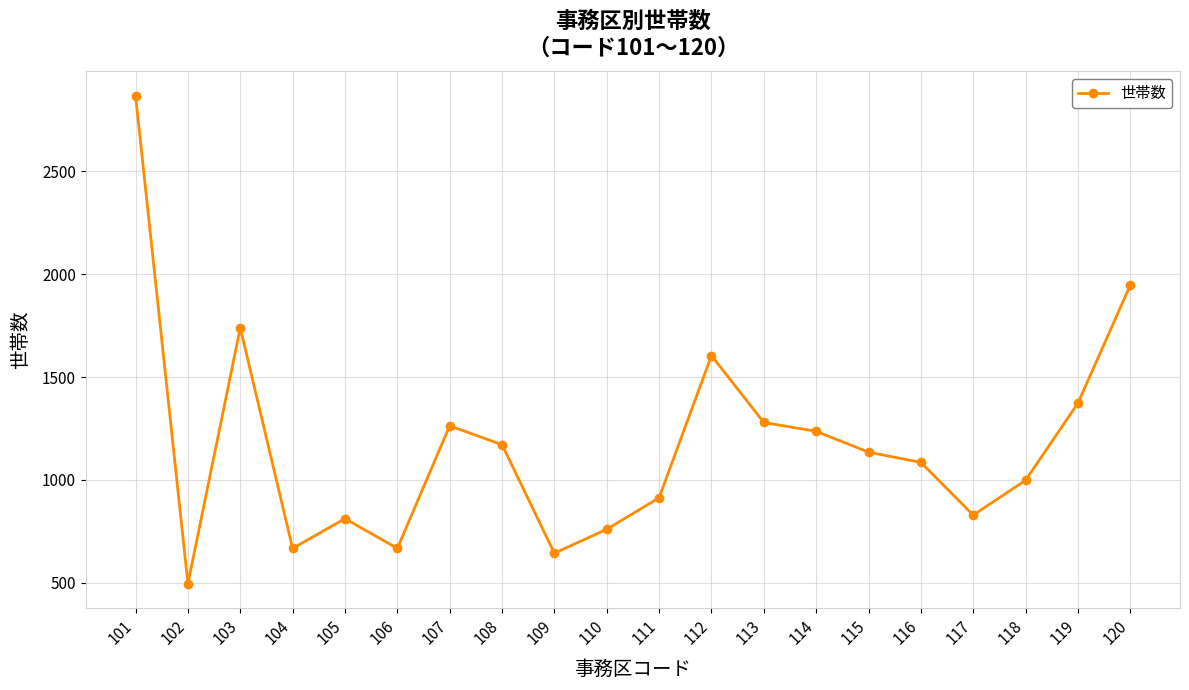

At which label does the data first exceed 1135?

101